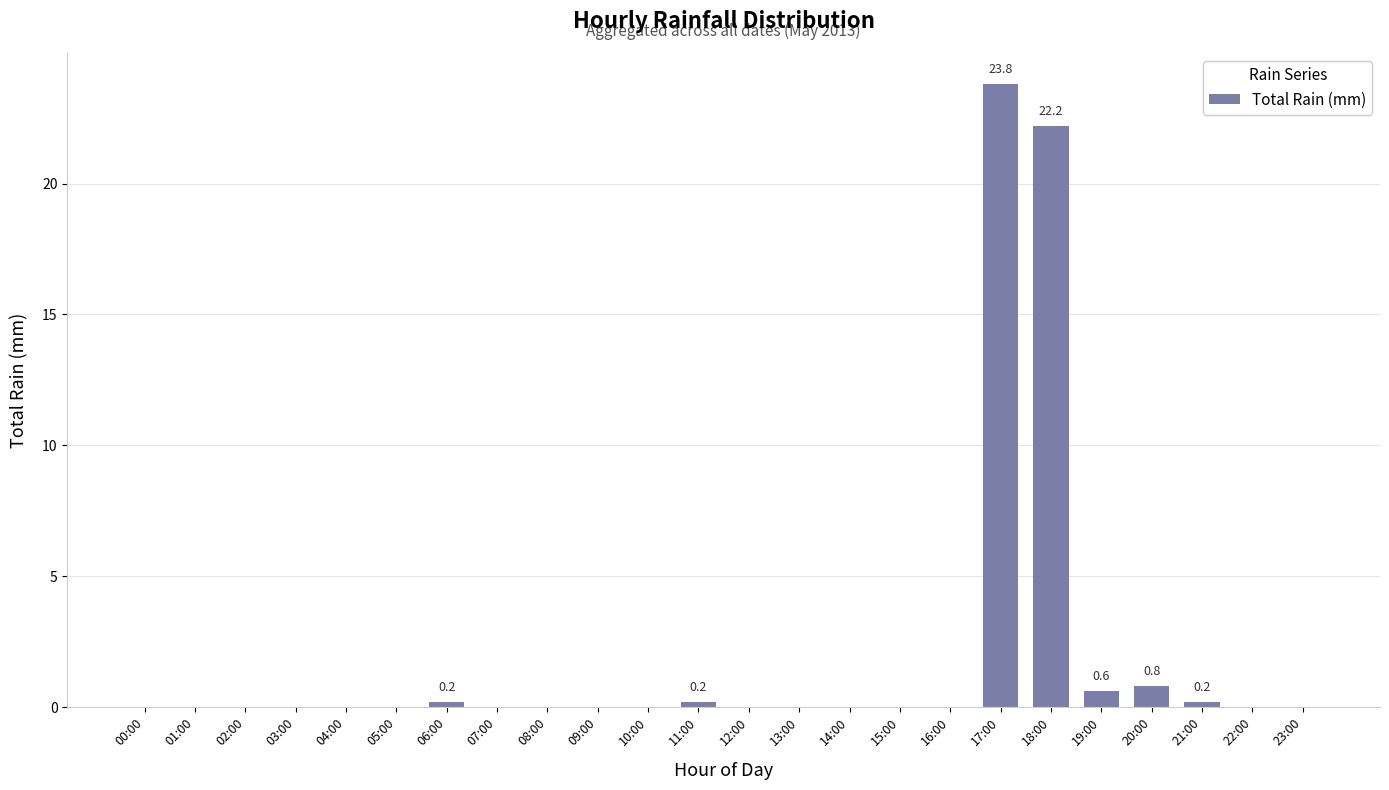

What is the change in value from 13:00 to 18:00?

+22.2